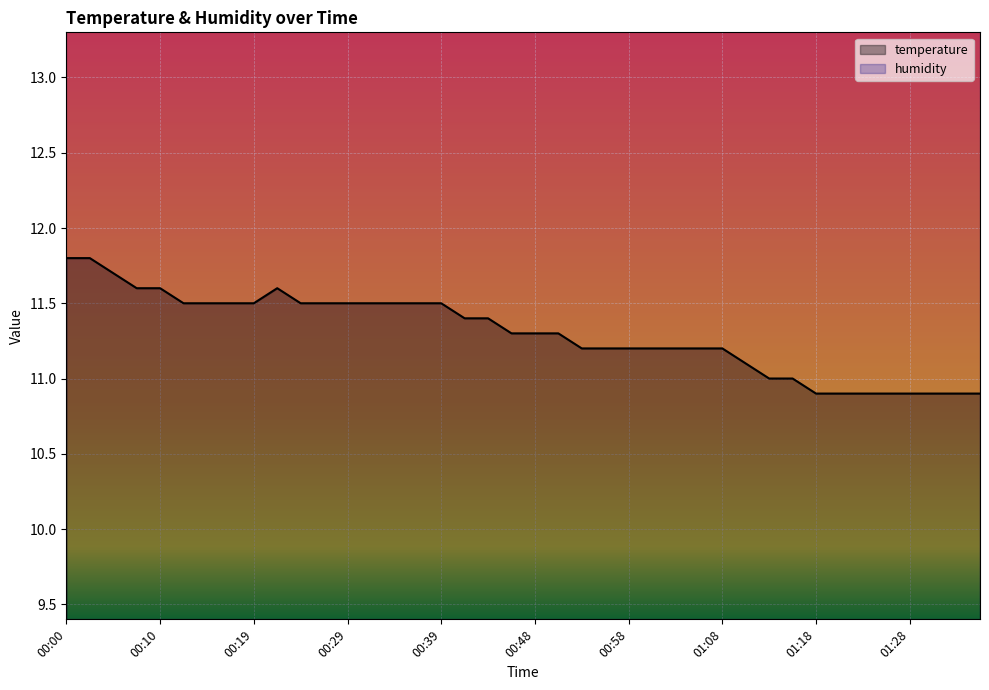

What is the maximum value shown in the chart?

11.8